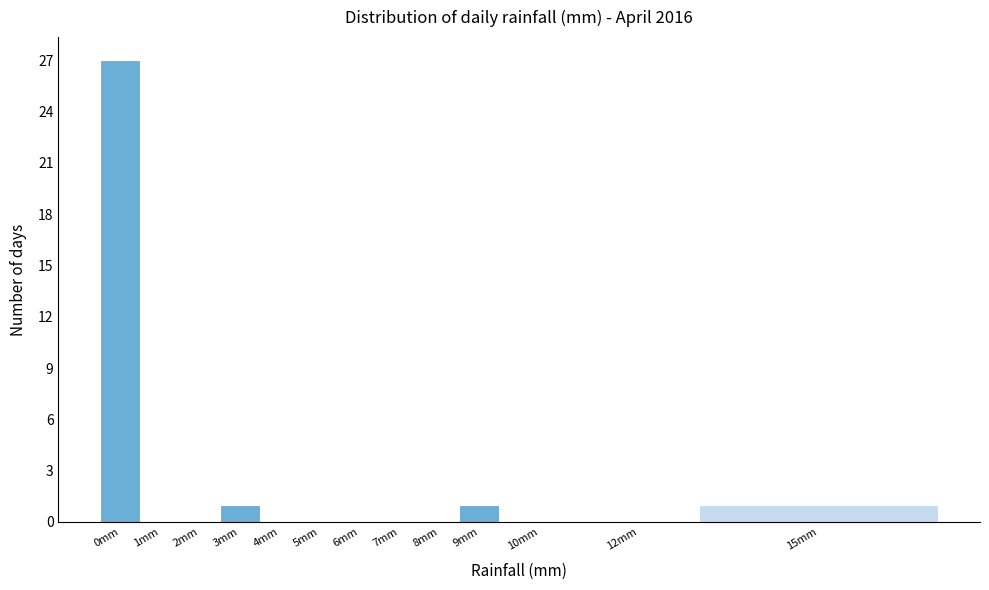

Reading right to left, what are all the values shown in this chart?

15mm=1	12mm=0	10mm=0	9mm=1	8mm=0	7mm=0	6mm=0	5mm=0	4mm=0	3mm=1	2mm=0	1mm=0	0mm=27